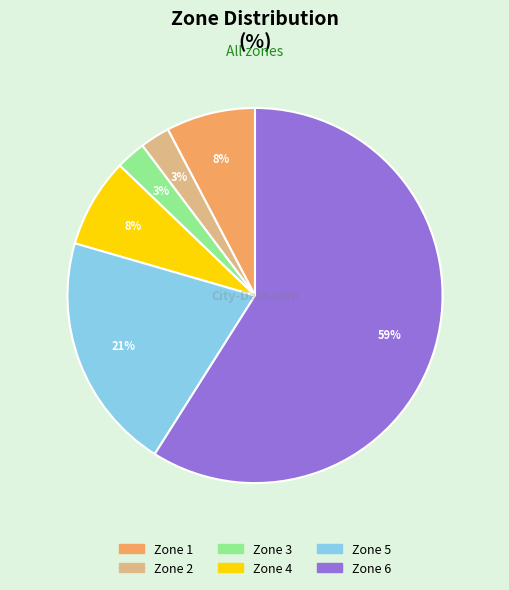

To the nearest percent, what is the average slice percentage?

17%